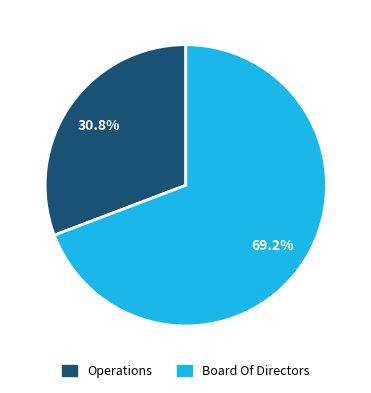

What percentage is the Operations slice, to the nearest percent?

31%